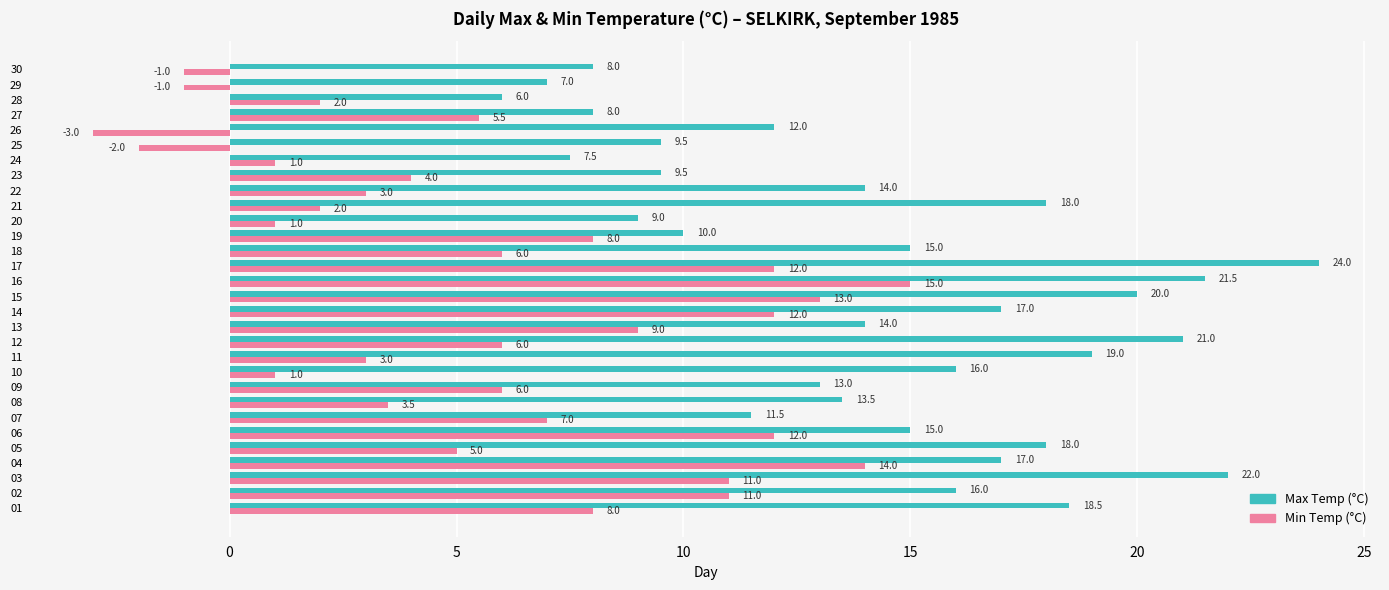

At which category is the sum across all series the highest?

16